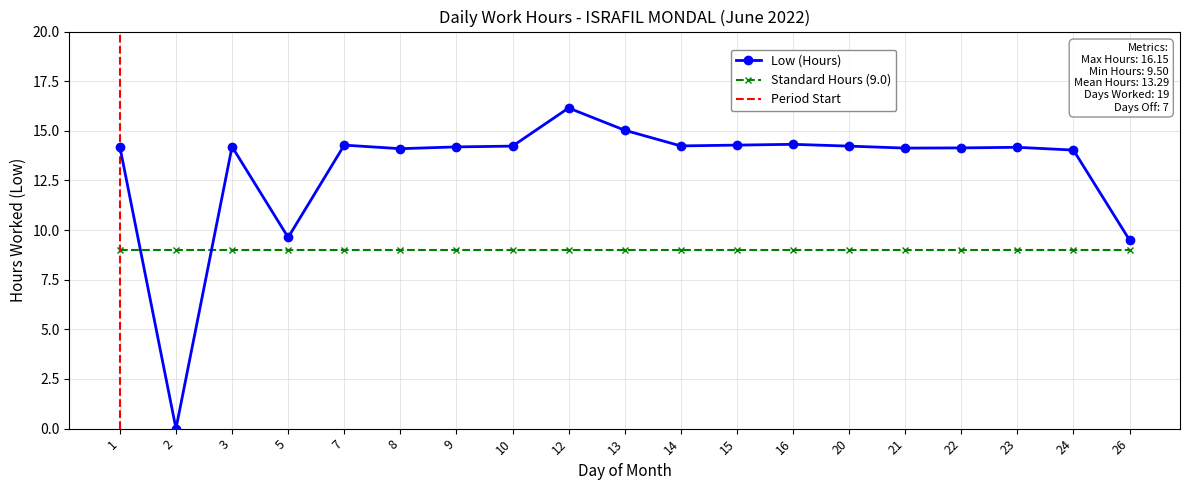

What is the sum of all values?

249.0